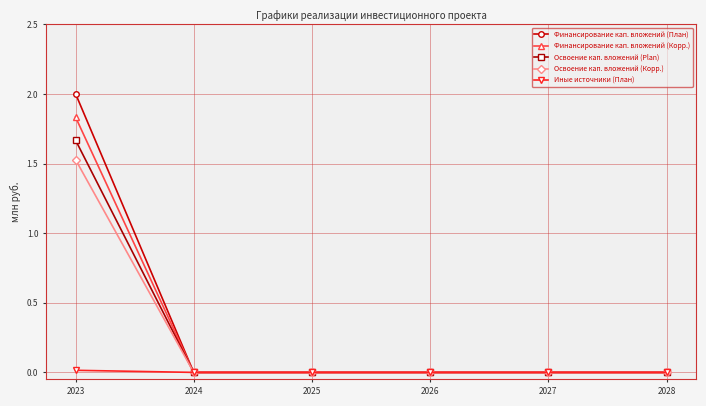

What are all the series names shown in the legend?

Финансирование кап. вложений (План), Финансирование кап. вложений (Корр.), Освоение кап. вложений (Plan), Освоение кап. вложений (Корр.), Иные источники (План)